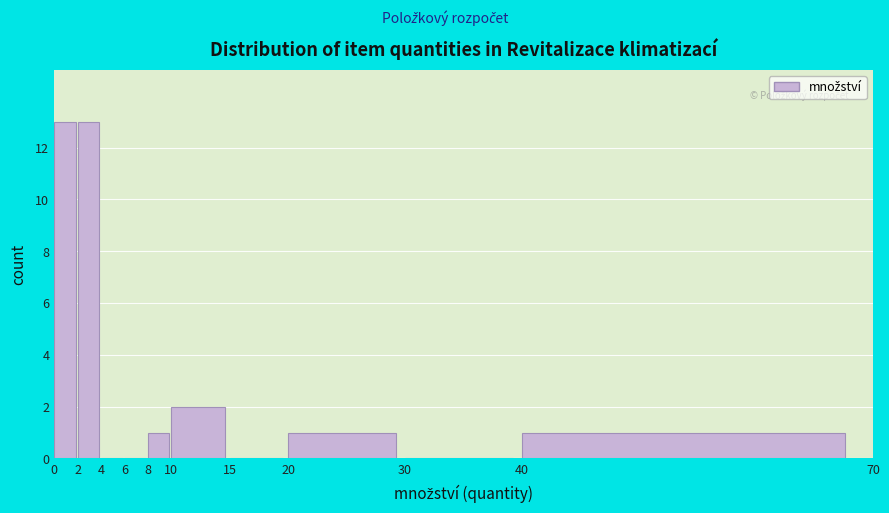

Reading left to right, transcribe this chart: for each bar, give the range it covers on the x-axis and its height. The values are not printed on the chart, so give them approximately, as read against the axis.

0 to 2: 13
2 to 4: 13
4 to 6: 0
6 to 8: 0
8 to 10: 1
10 to 15: 2
15 to 20: 0
20 to 30: 1
30 to 40: 0
40 to 70: 1